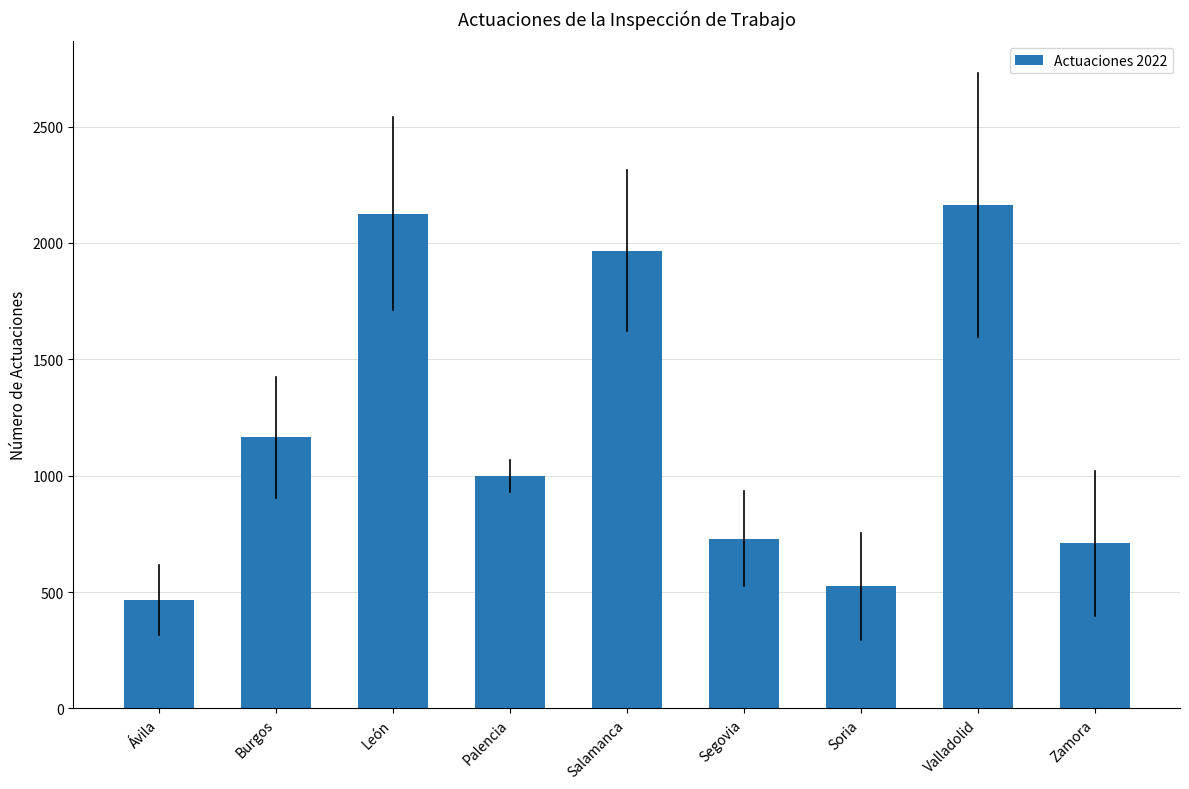

What is the maximum value shown in the chart?

2162